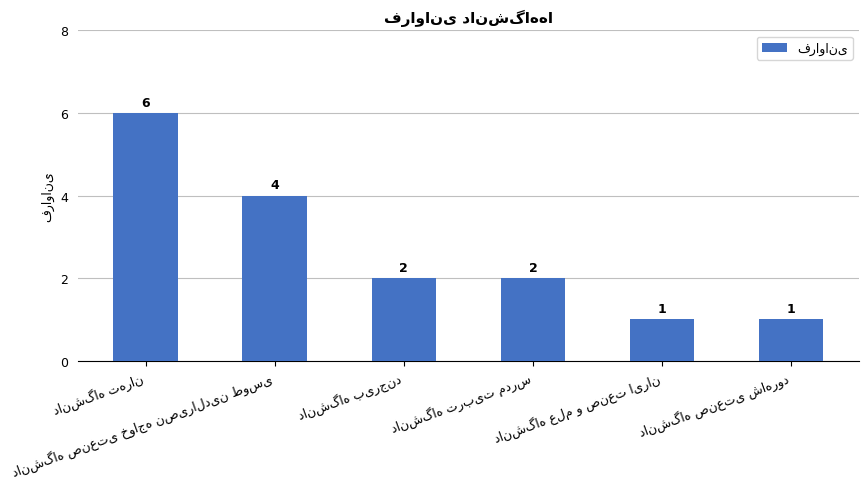

What is the value of the 5th bar from the left?

1